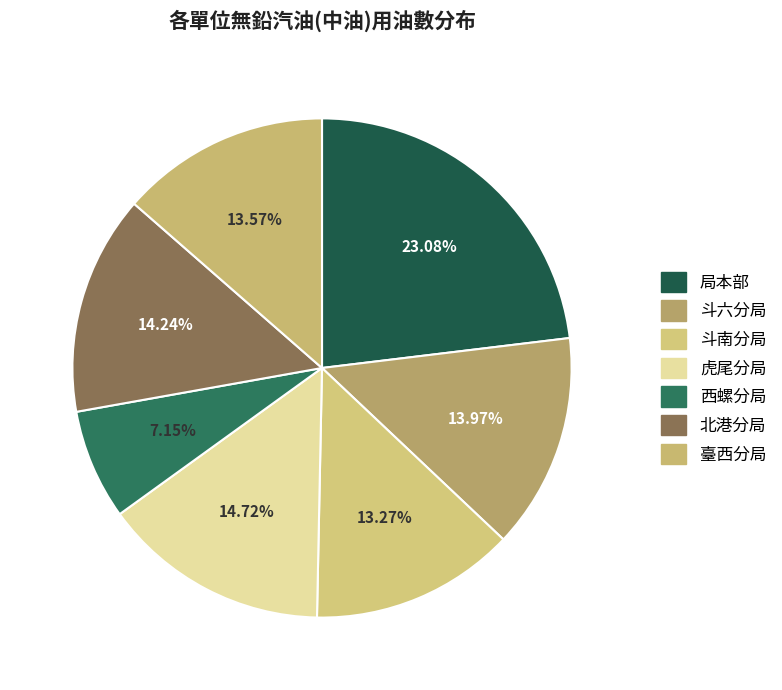

Is it true that 斗南分局 is 13% of the pie?

True